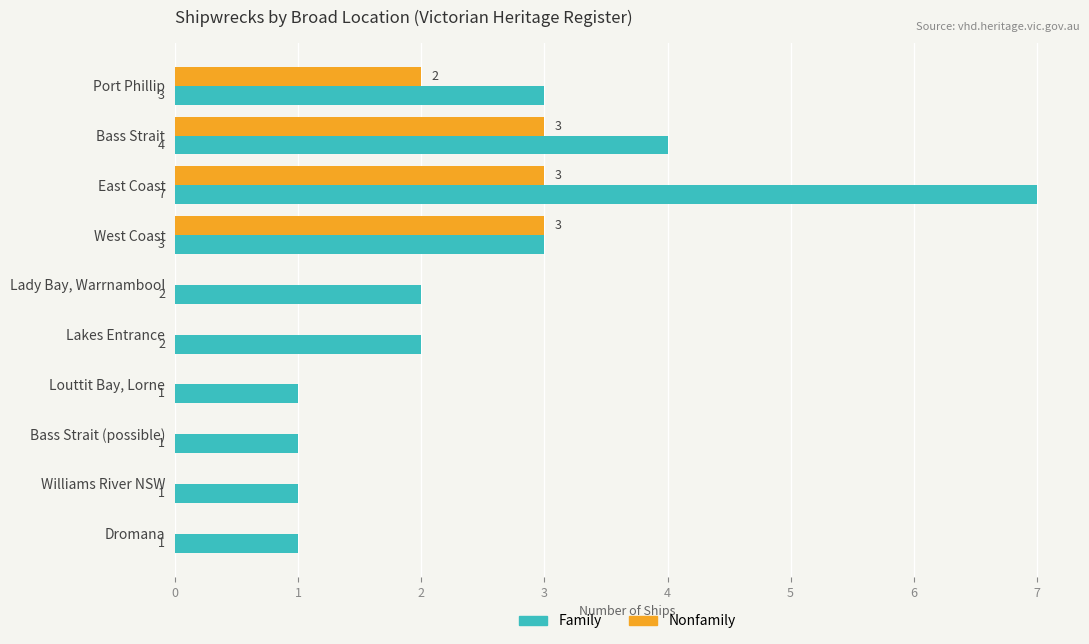

At which category does the chart reach its peak across all series?

East Coast